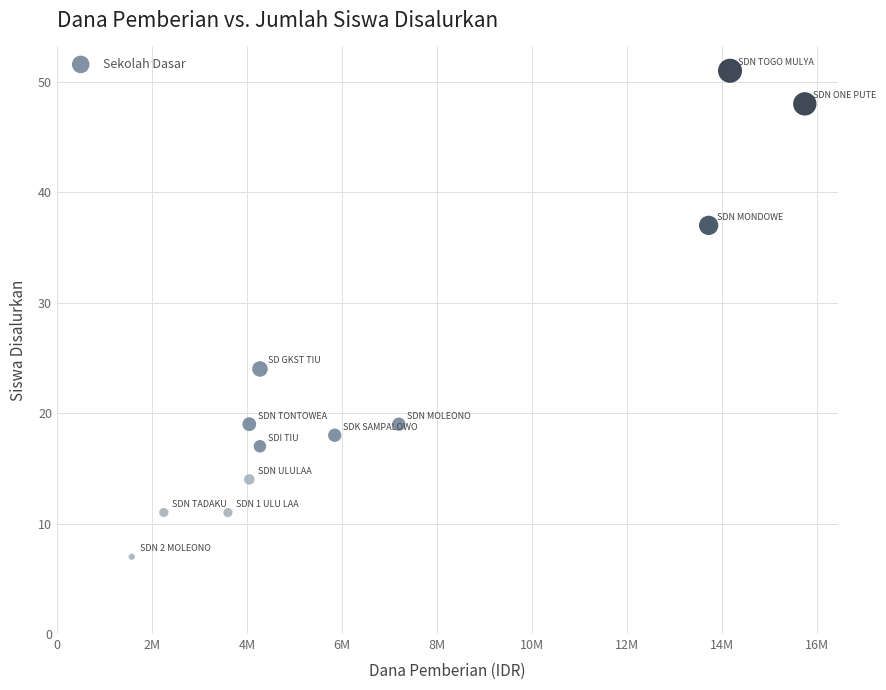

What is the average X value?

6731250